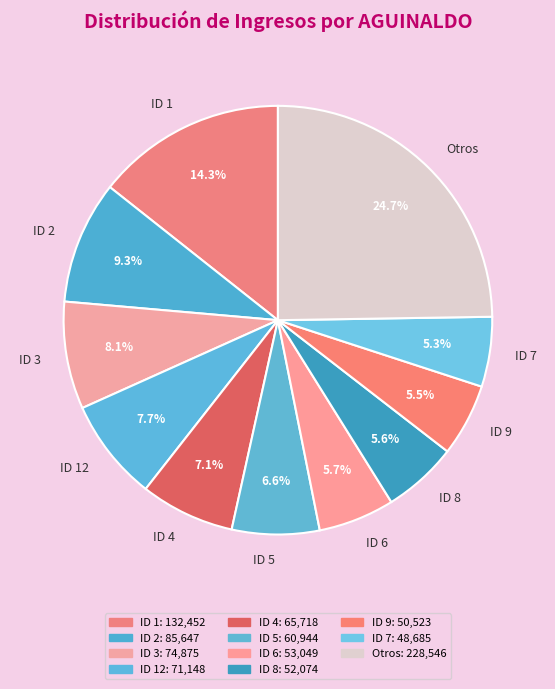

Is the sum of ID 3 and ID 12 greater than half?

No